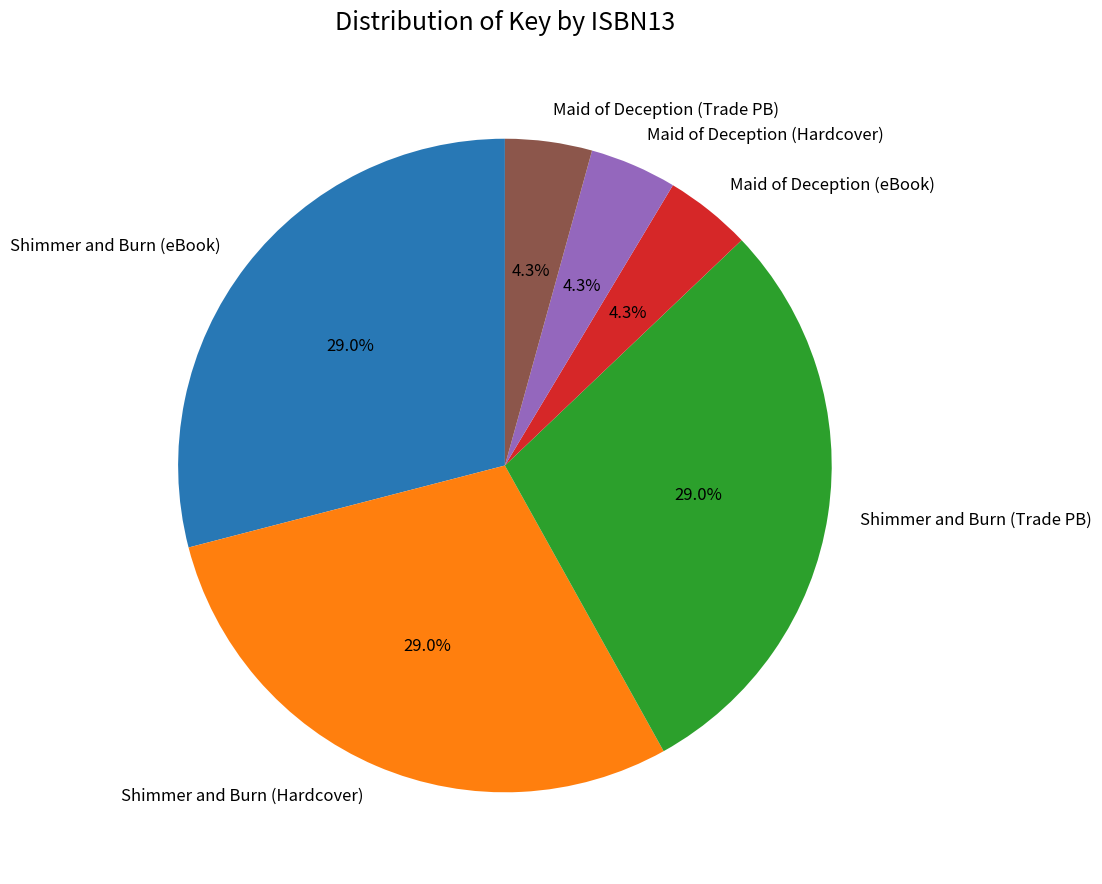

Does any single category account for the majority?

No